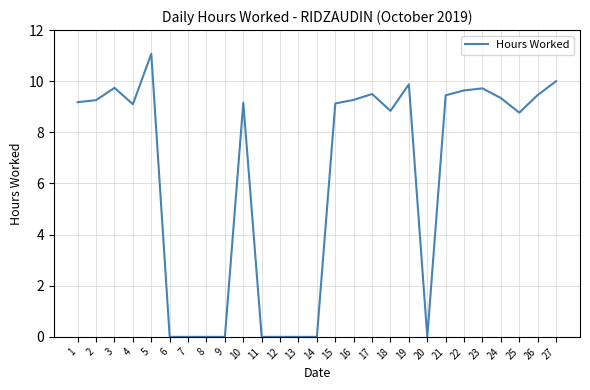

Which category has the highest value across all series?

5